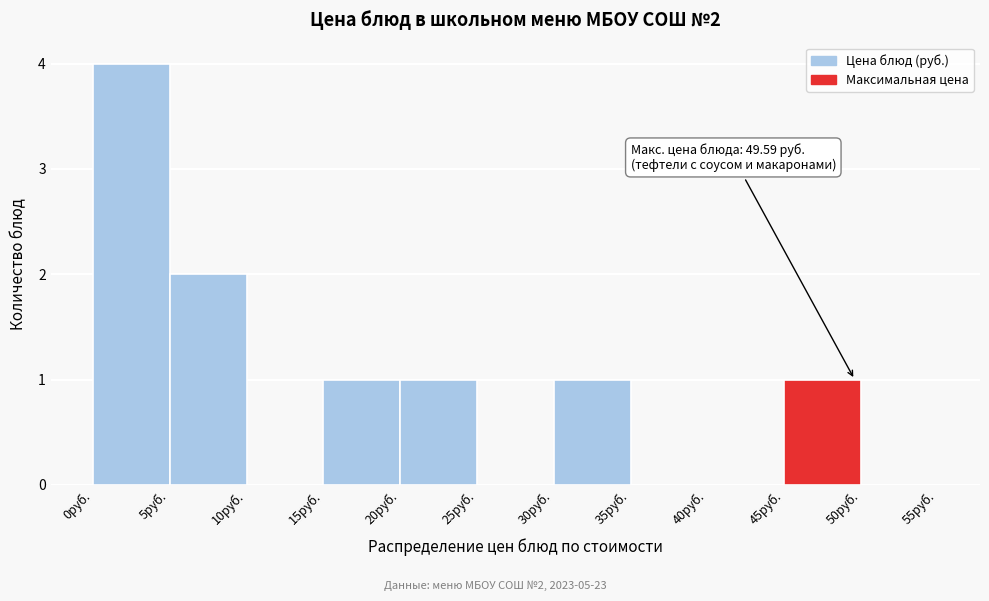

Which range on the x-axis has the tallest bar?

0 to 5